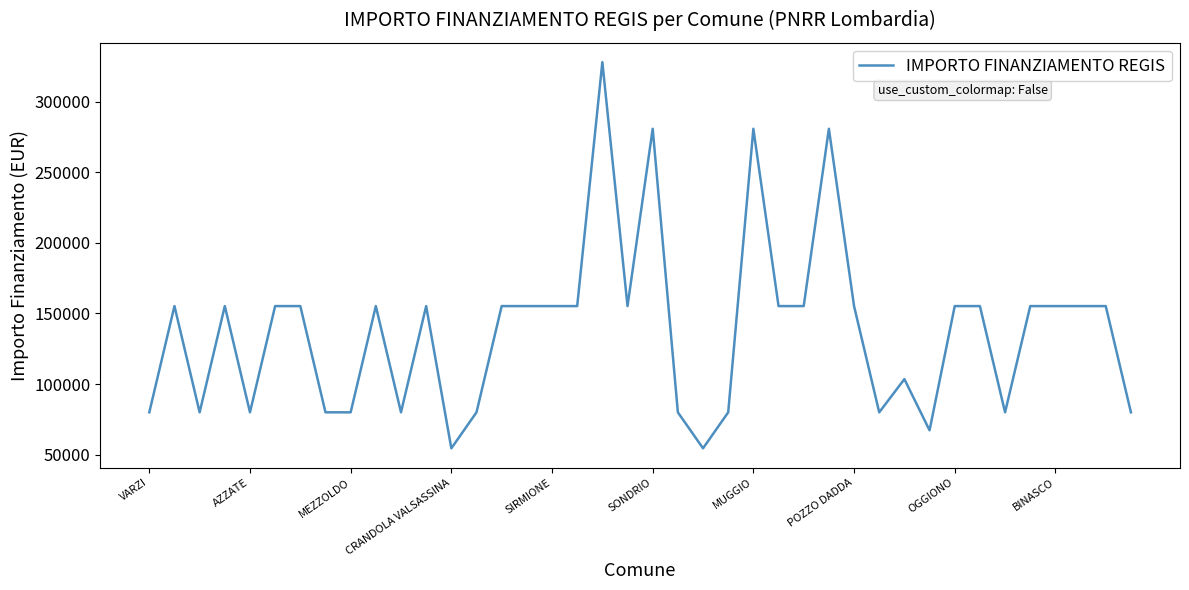

What is the difference between the maximum and minimum values?

273748